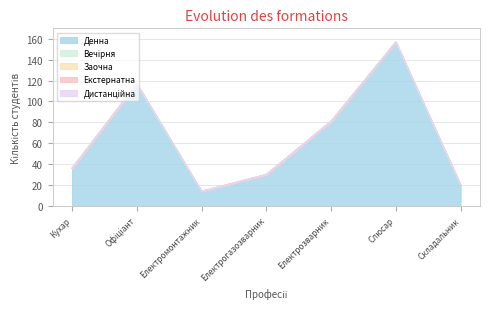

True or false: Заочна and Екстернатна intersect in this chart.

False